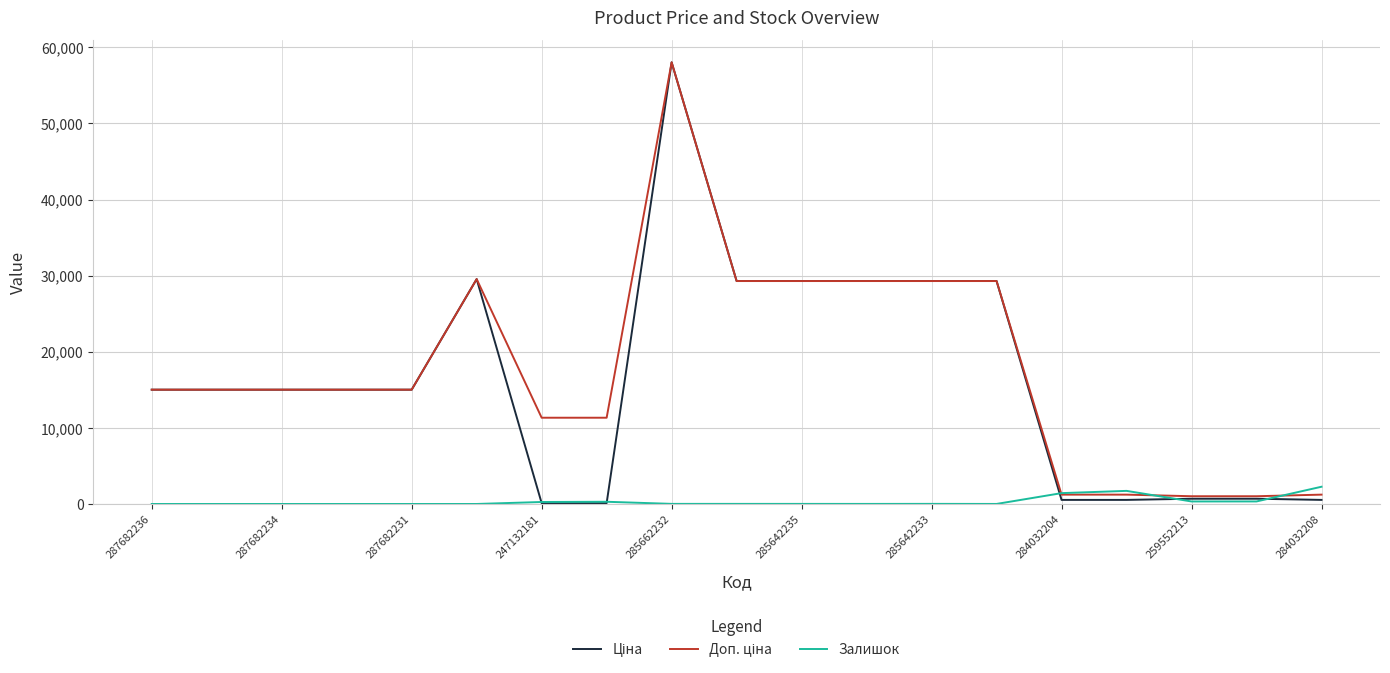

What is the maximum value shown in the chart?

58037.0